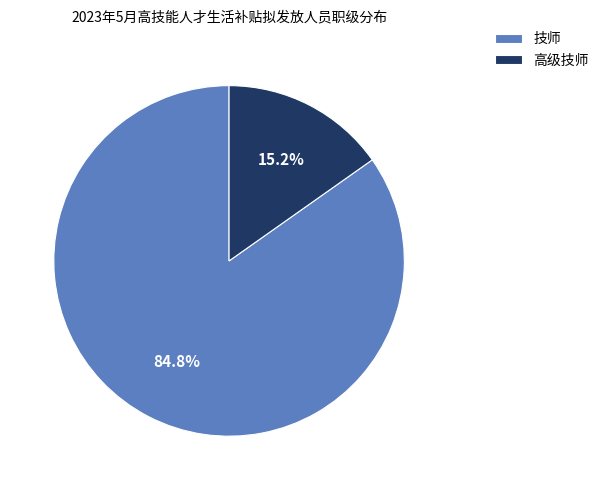

Which category has the smallest portion of the pie?

高级技师